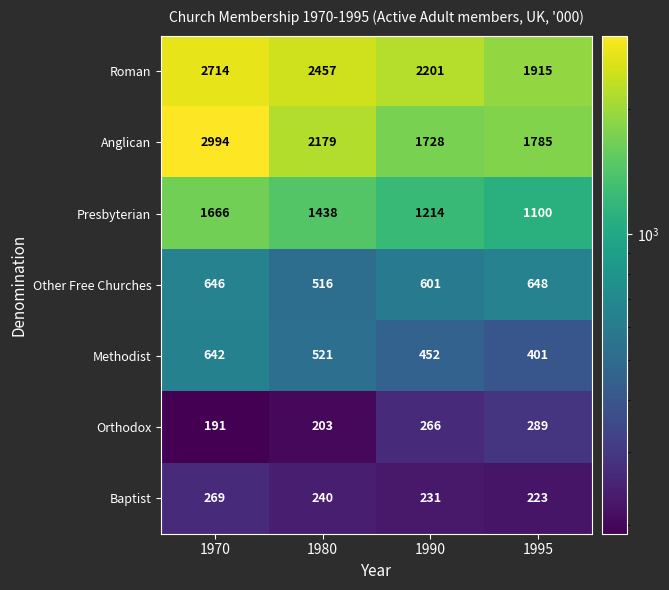

What is the total value across all series at 1980?

7554